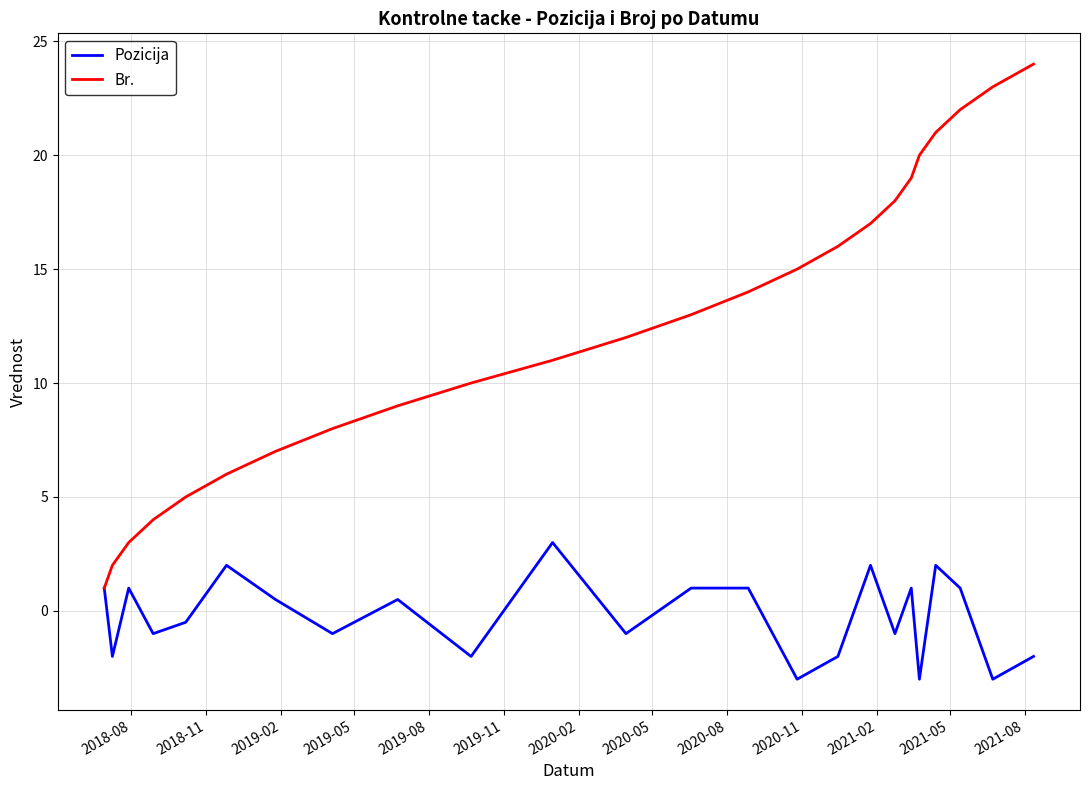

List the series in order of their peak value, highest first.

Br., Pozicija